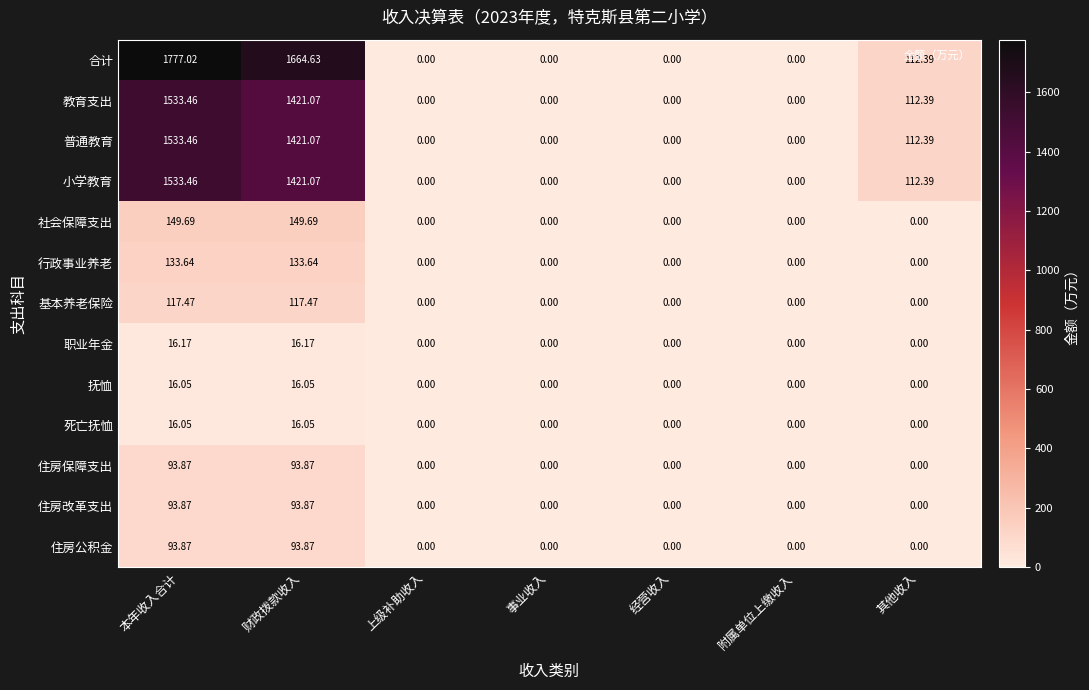

Which series has the widest spread of values?

合计